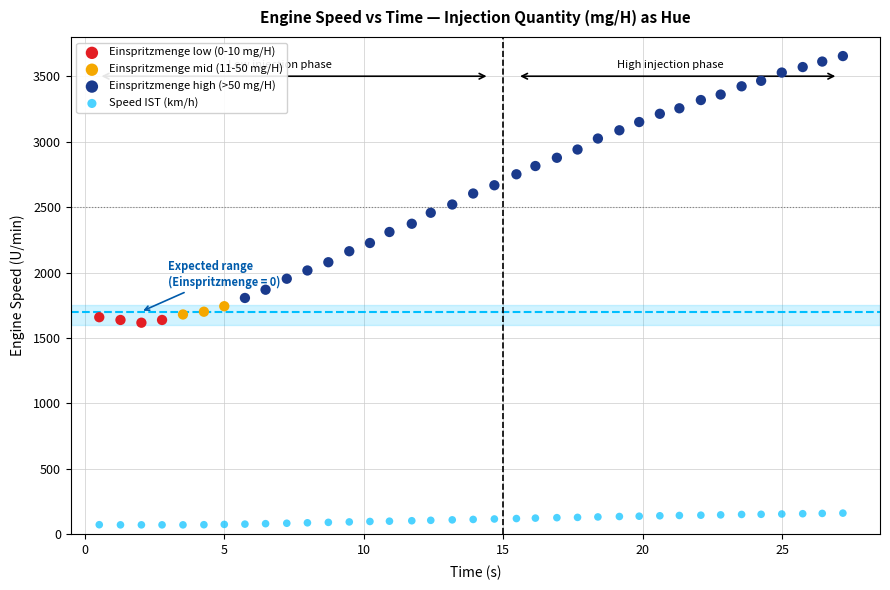

Which series reaches the minimum Y coordinate?

Speed IST (km/h)